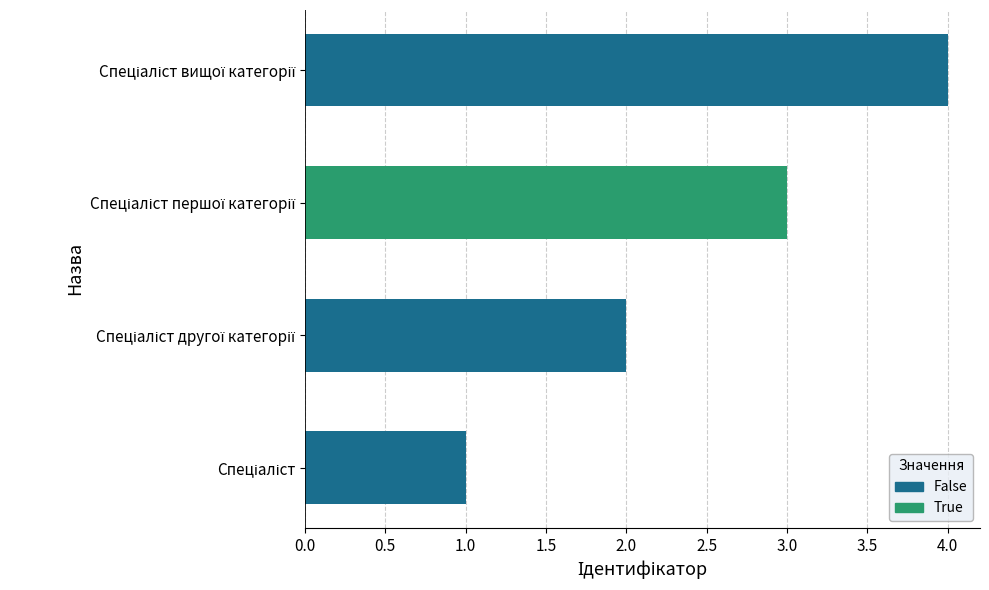

What is the maximum value shown in the chart?

4